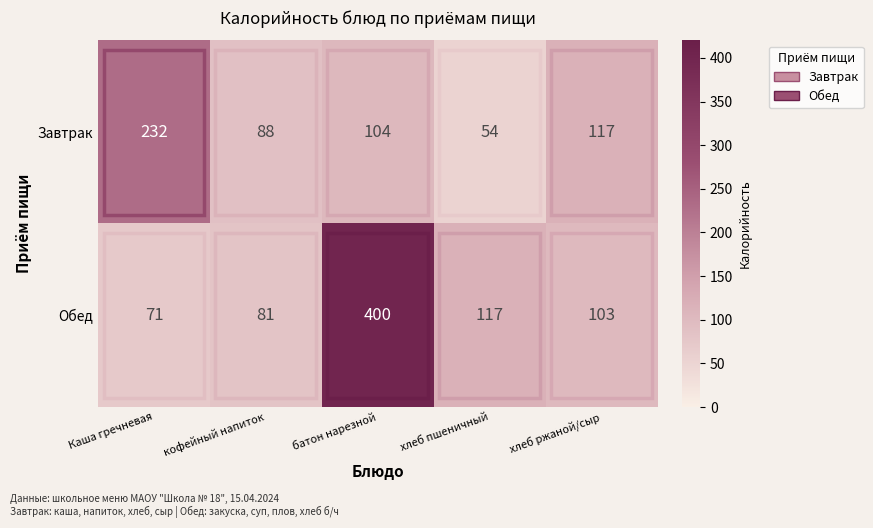

How many data points does each series have?

5